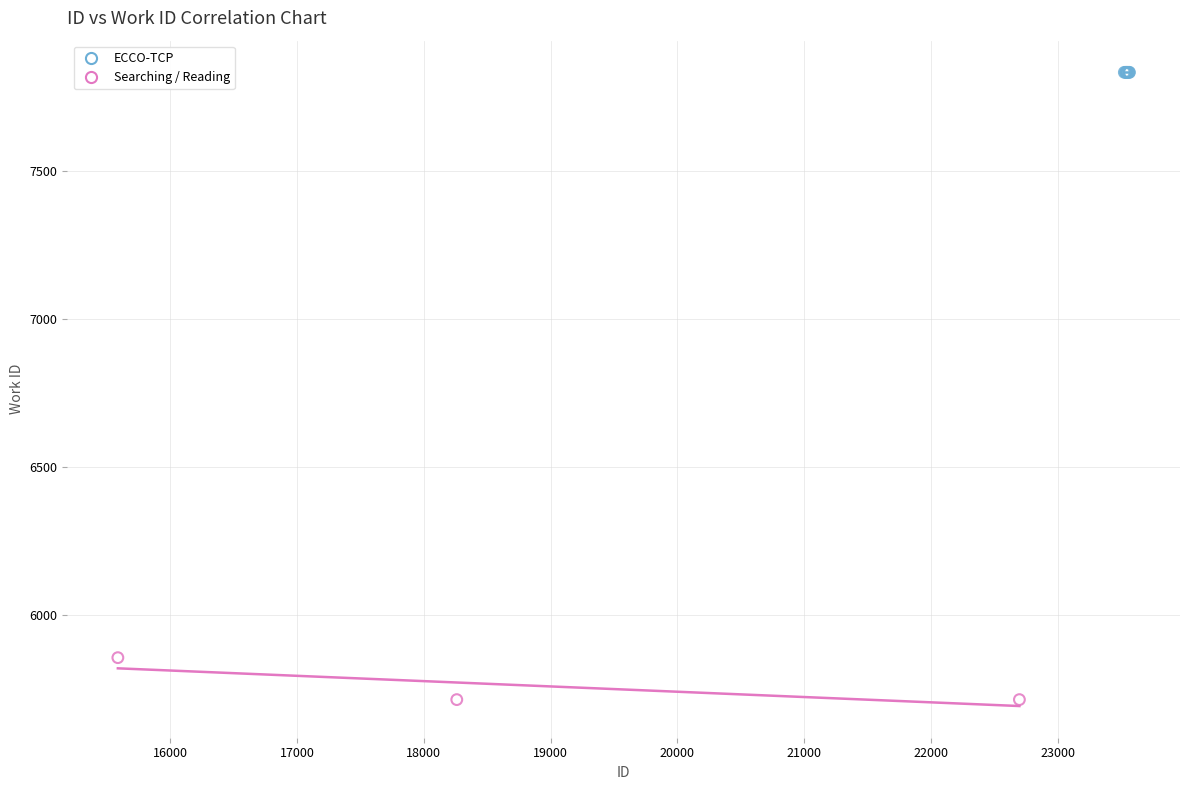

Which series reaches the minimum Y coordinate?

Searching / Reading